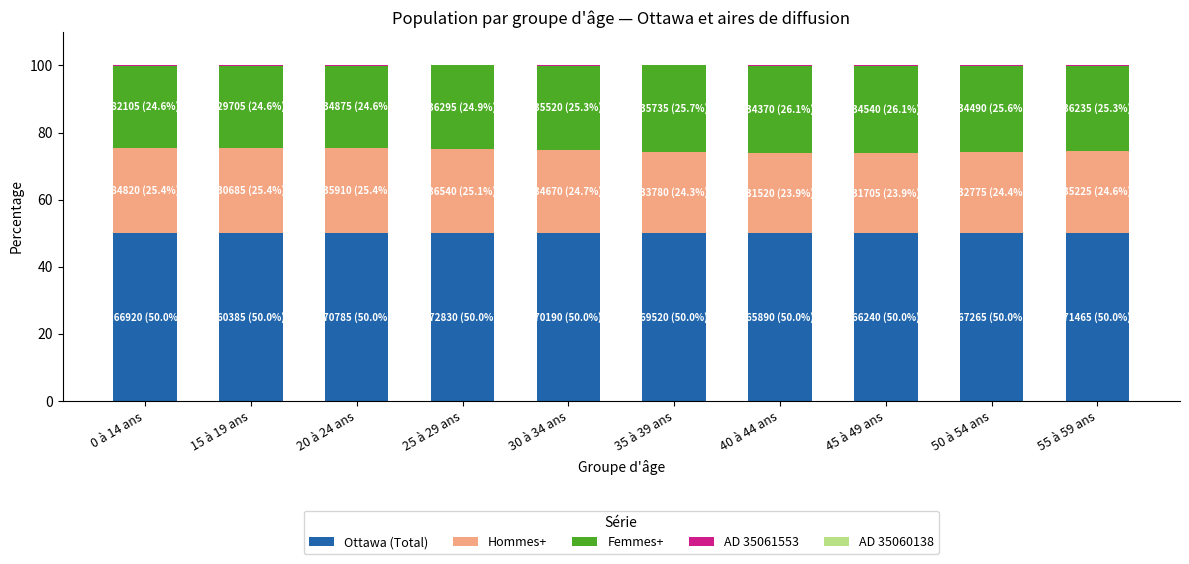

What is the maximum value for Ottawa (Total)?

50.0